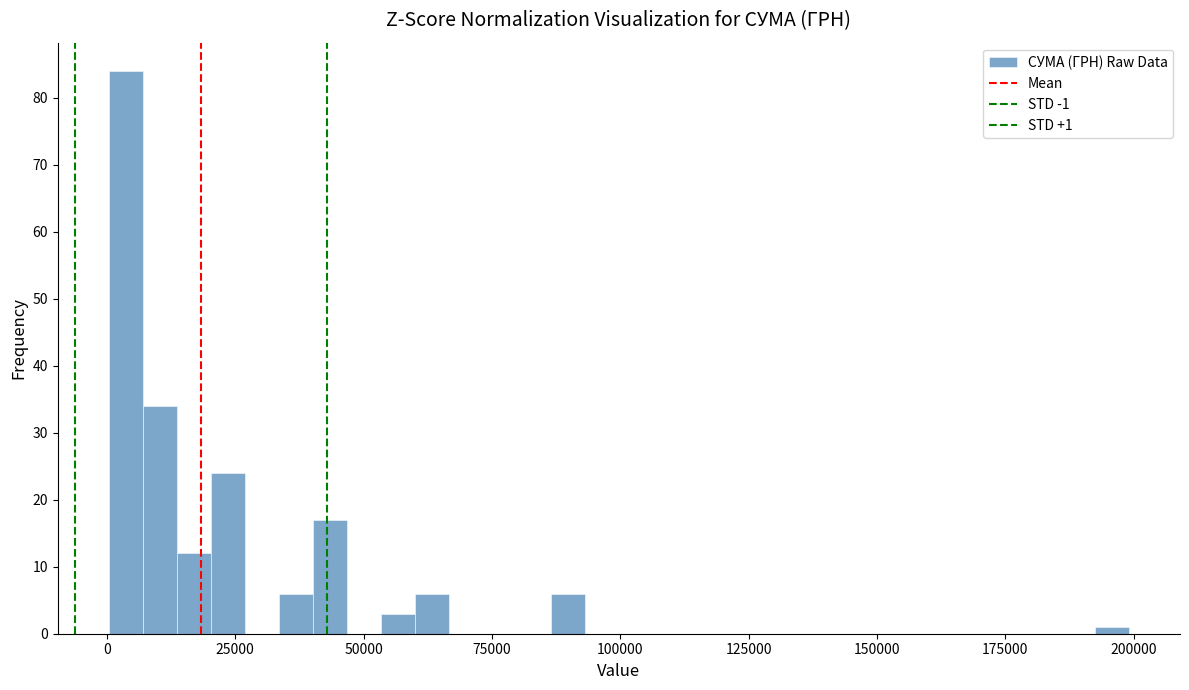

Around what value on the x-axis is the tallest bar? Give the approximate position of its centre, as read against the axis.

5000